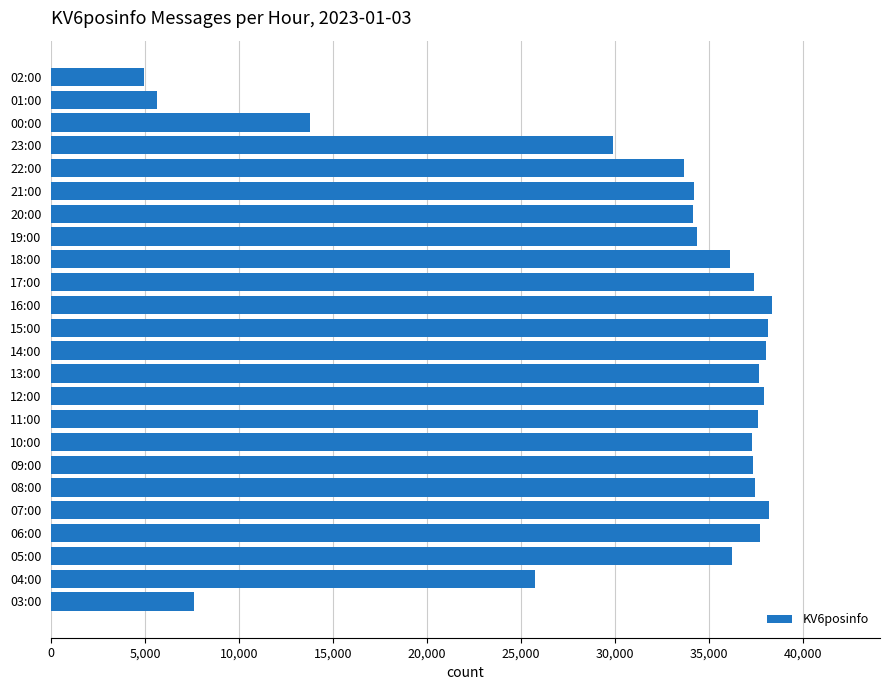

The chart shows a value of 34192 at 21:00. True or false?

True